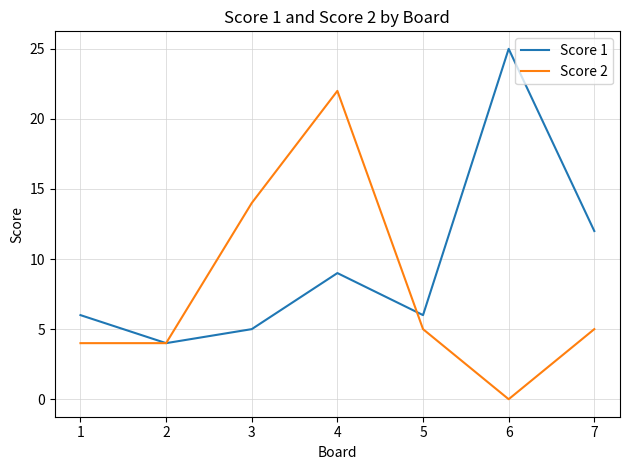

Reading left to right, list all the values displayed in this chart.

Score 1: 6	4	5	9	6	25	12
Score 2: 4	4	14	22	5	0	5